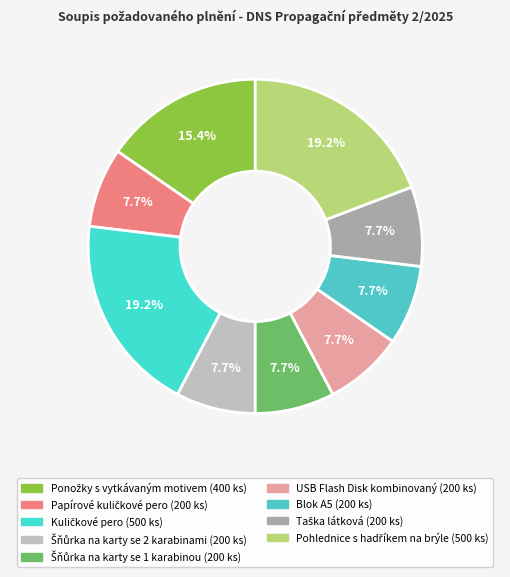

Approximately how many times larger is the value at Šňůrka na karty se 2 karabinami compared to Šňůrka na karty se 1 karabinou?

1.0